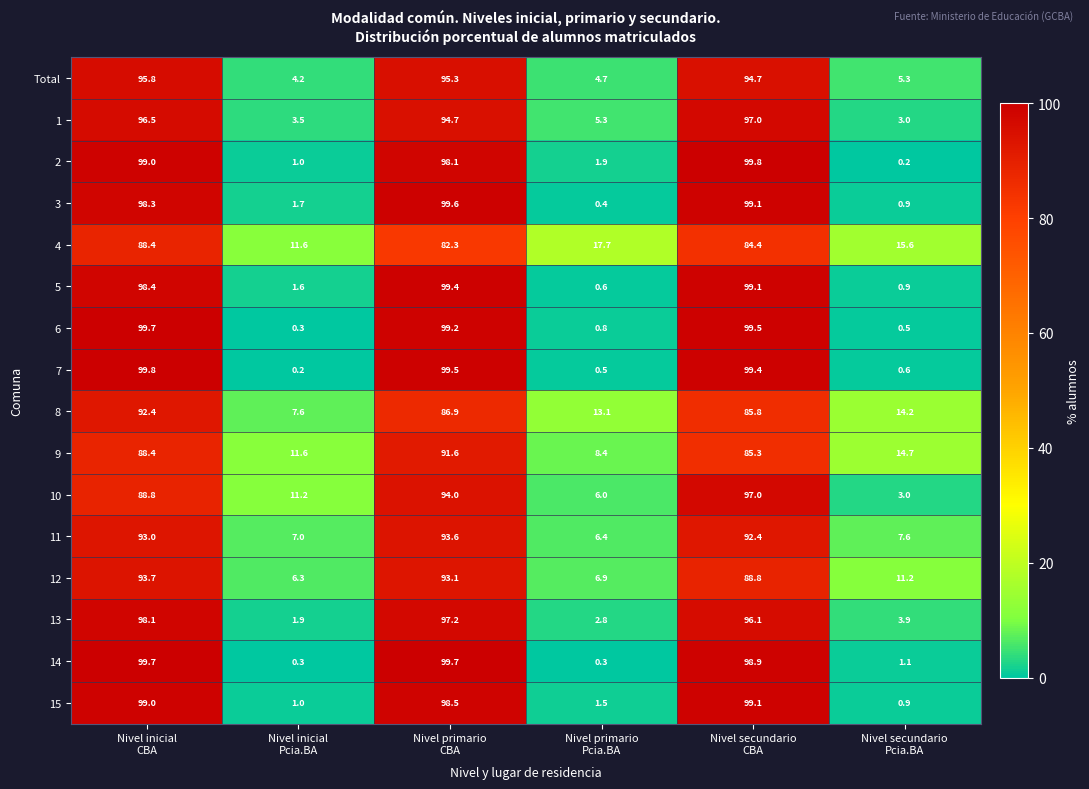

What is the difference between the maximum and second lowest values in the 12 series?

86.8